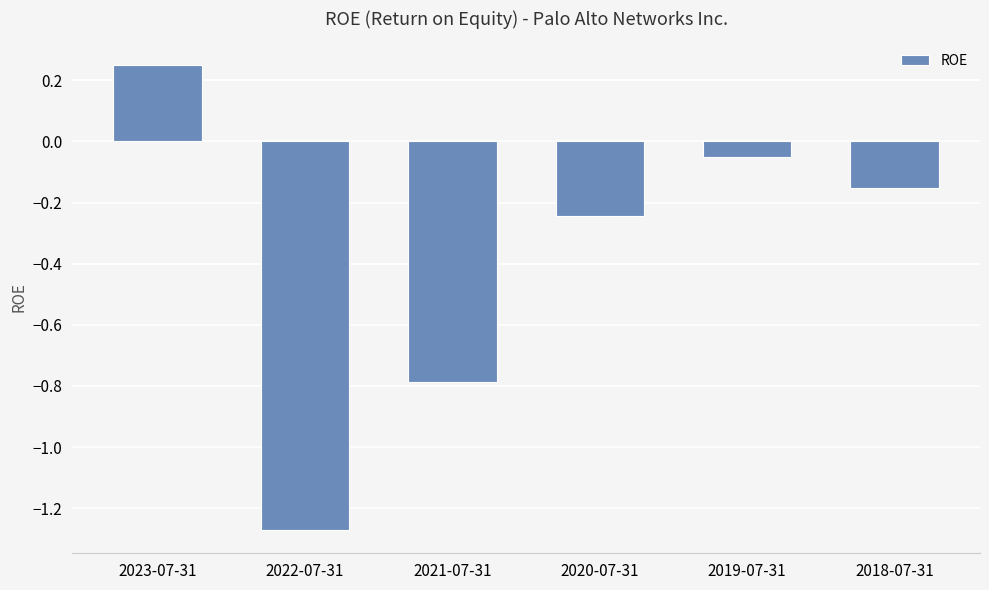

What is the label of the 4th bar from the right?

2021-07-31